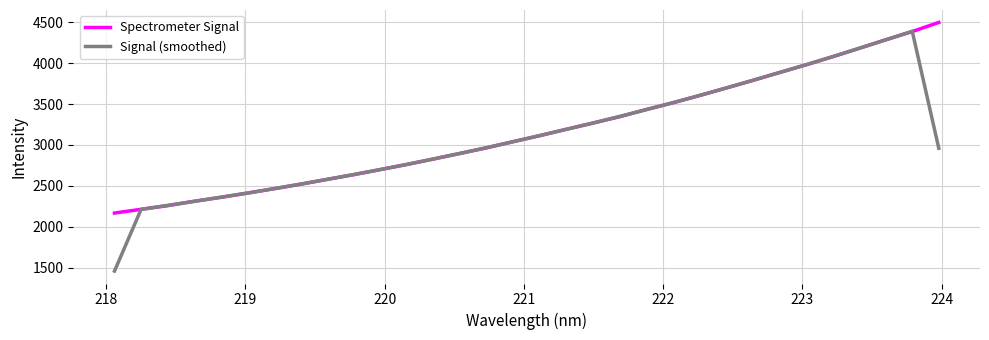

What is the minimum value for Signal (smoothed)?

1461.6